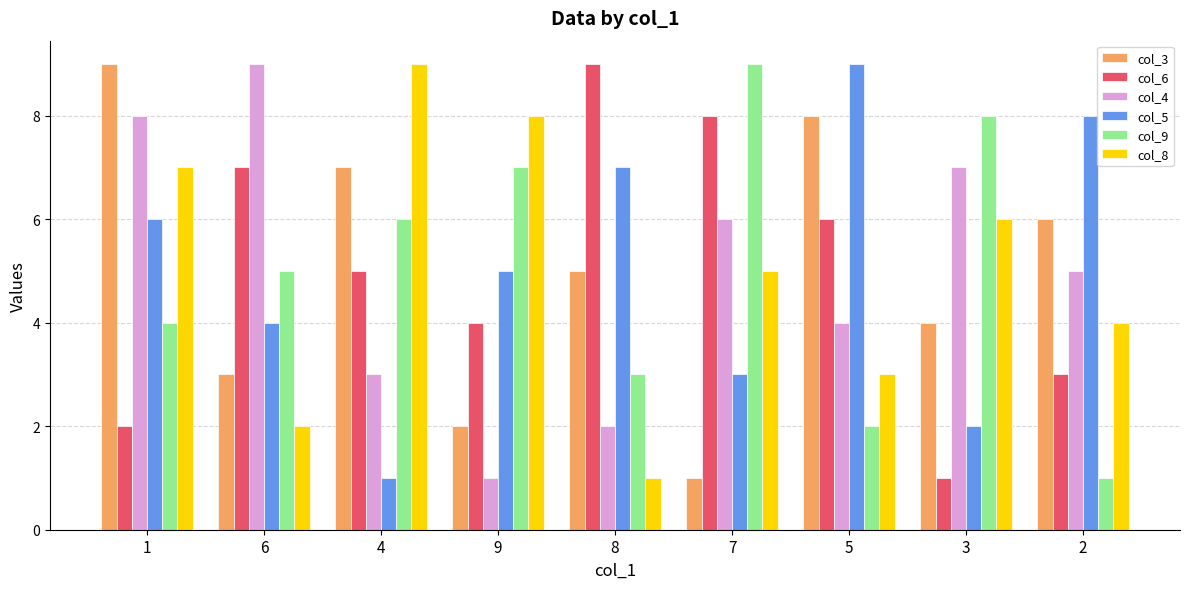

Is the value of col_3 at 4 greater than the value of col_5 at 9?

Yes